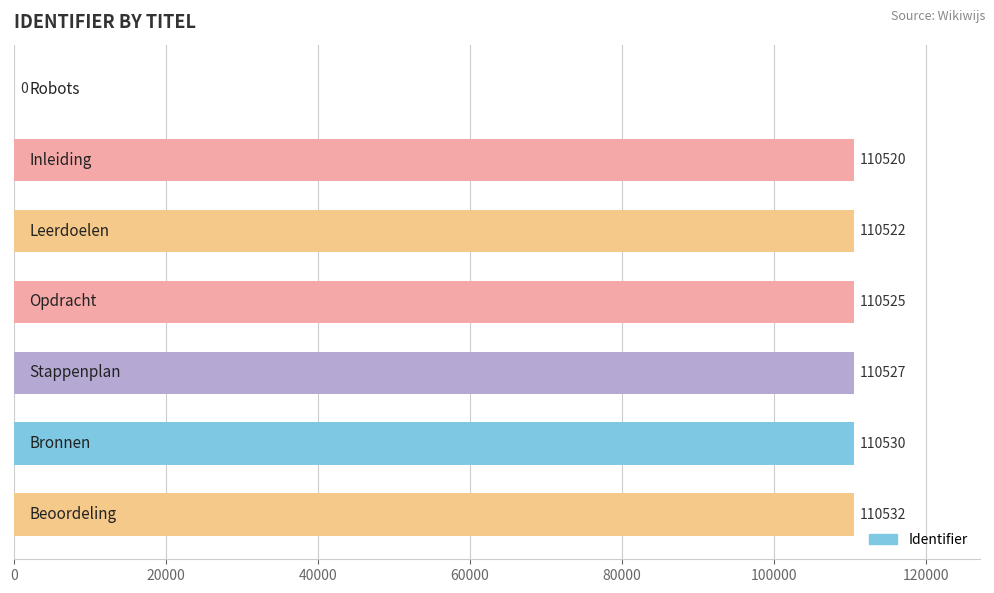

What is the sum of all values?

663156